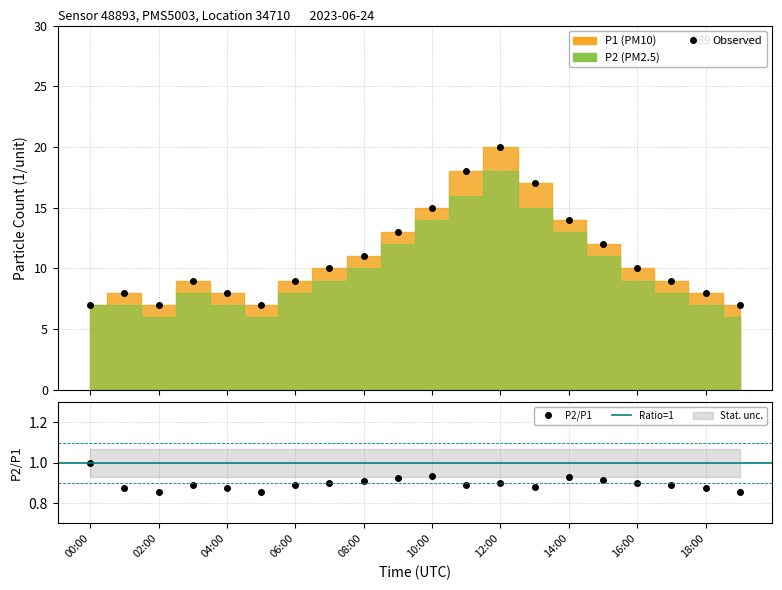

What is the value of the 15th point from the left?

14